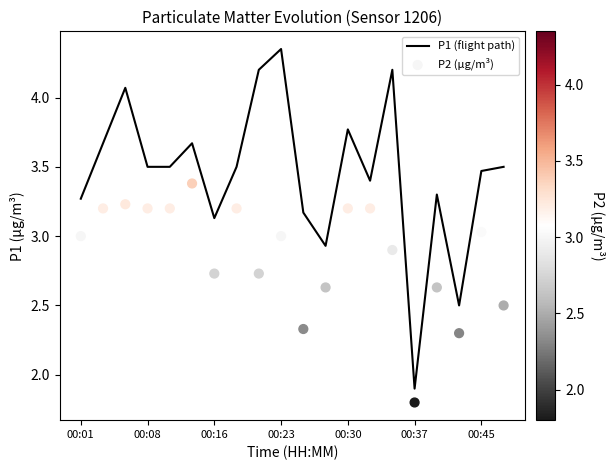

What is the total value across all series at 00:30?

7.0